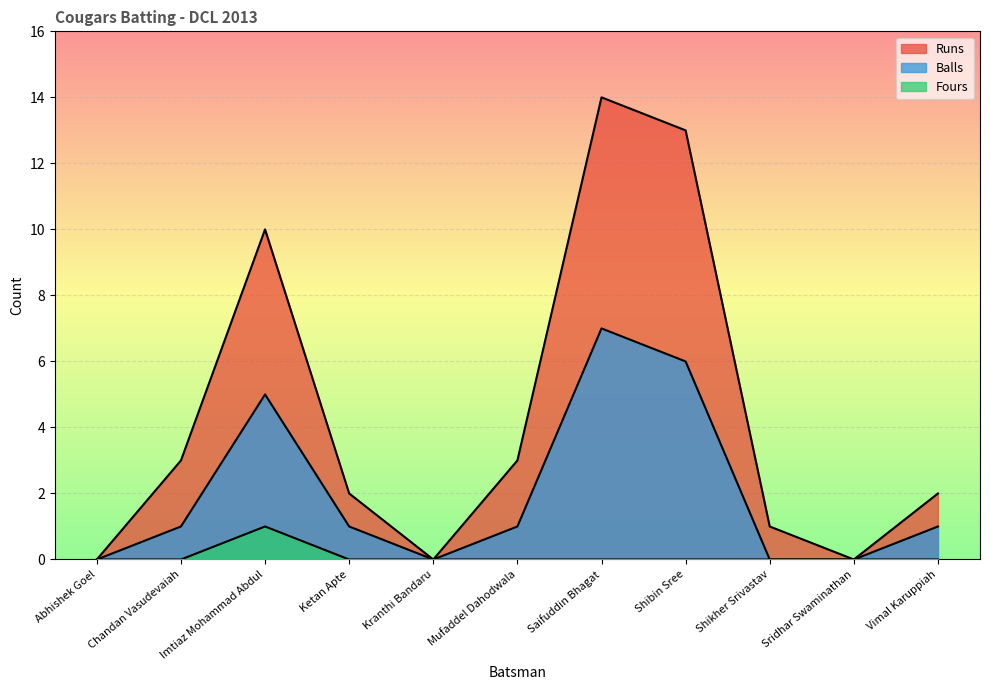

At how many categories does at least one series exceed 3?

3